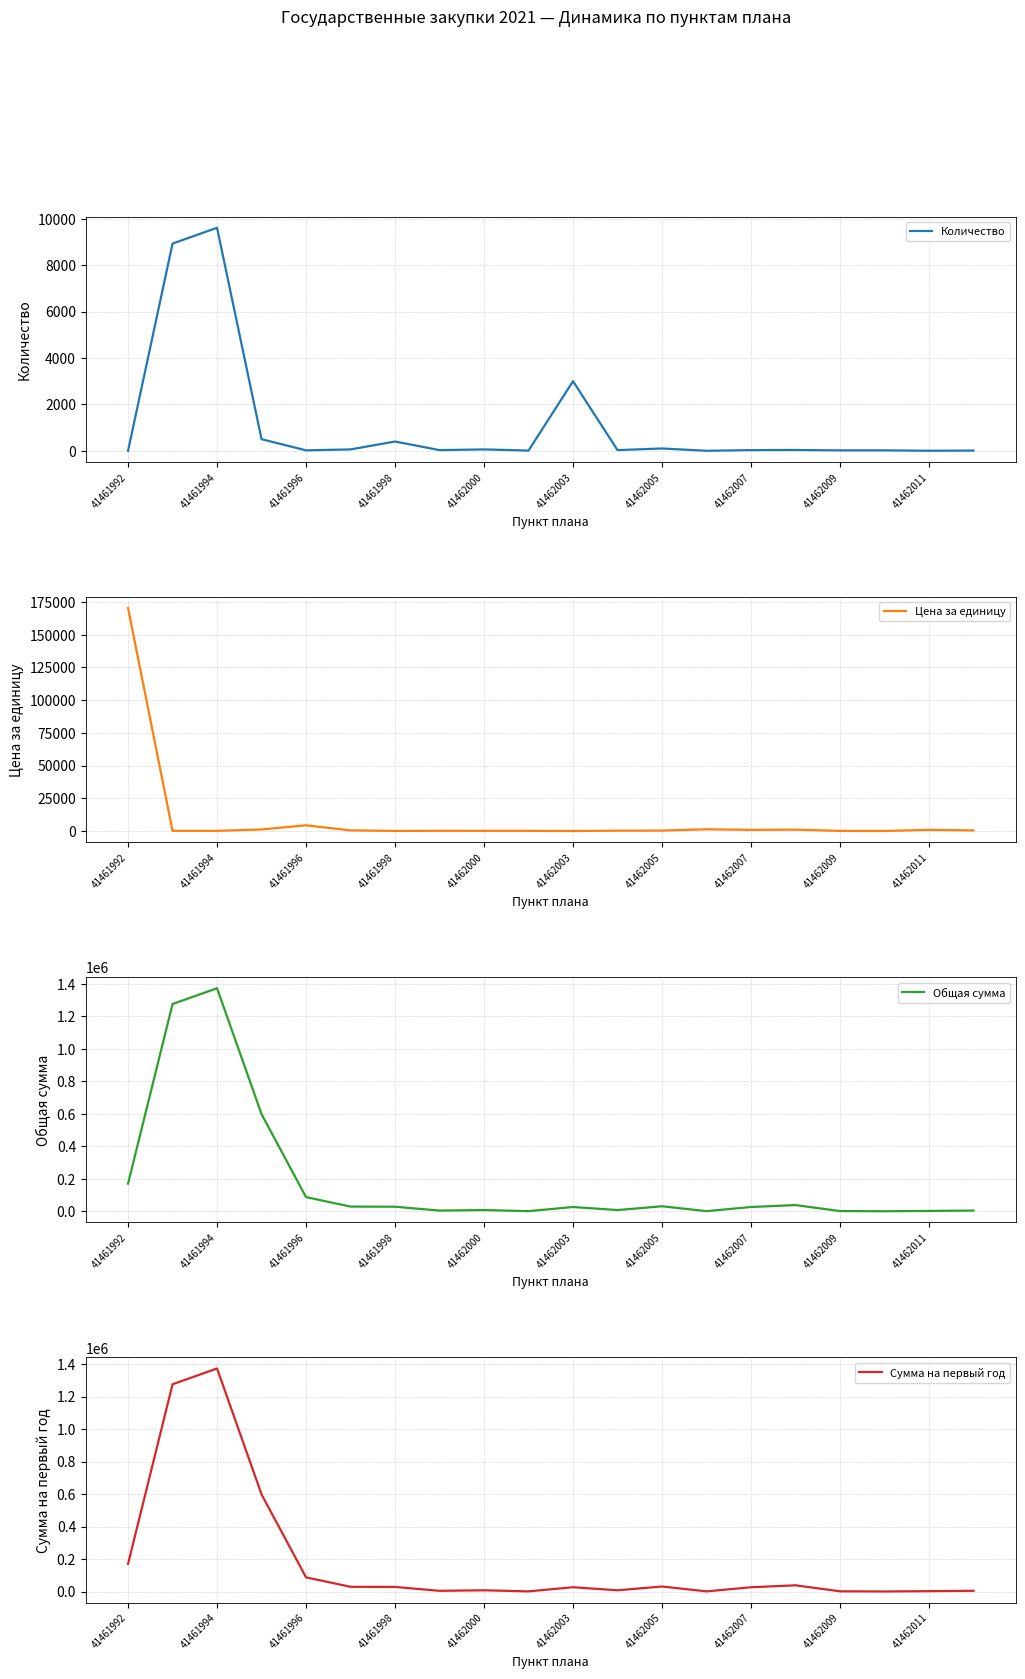

What is the highest value of the Цена за единицу series?

170419.9